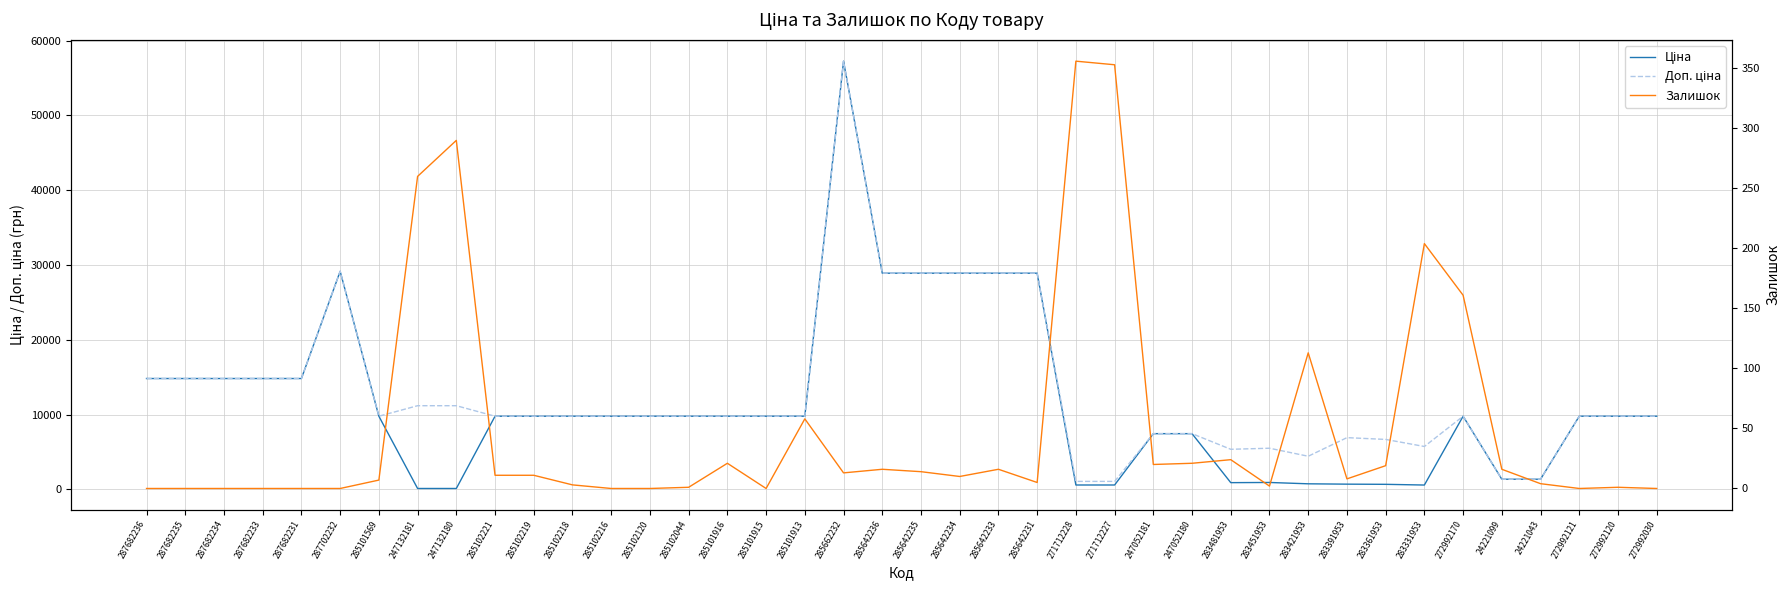

Count the number of data series in this chart.

3